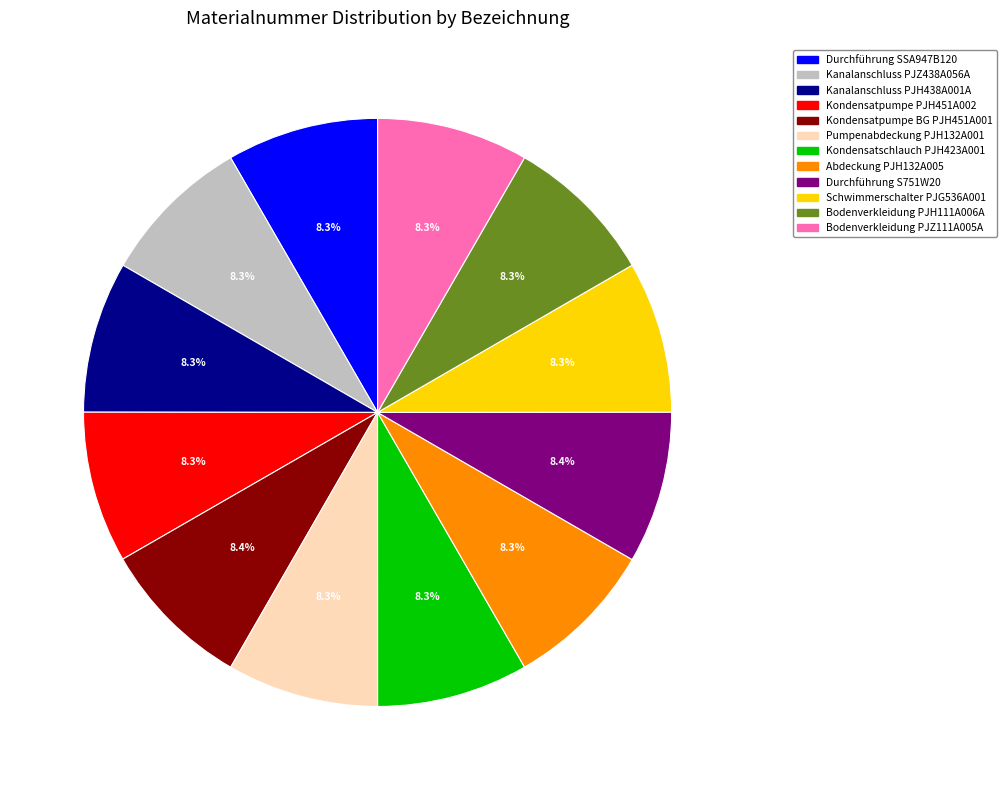

What percentage is the Kanalanschluss PJZ438A056A slice, to the nearest percent?

8%